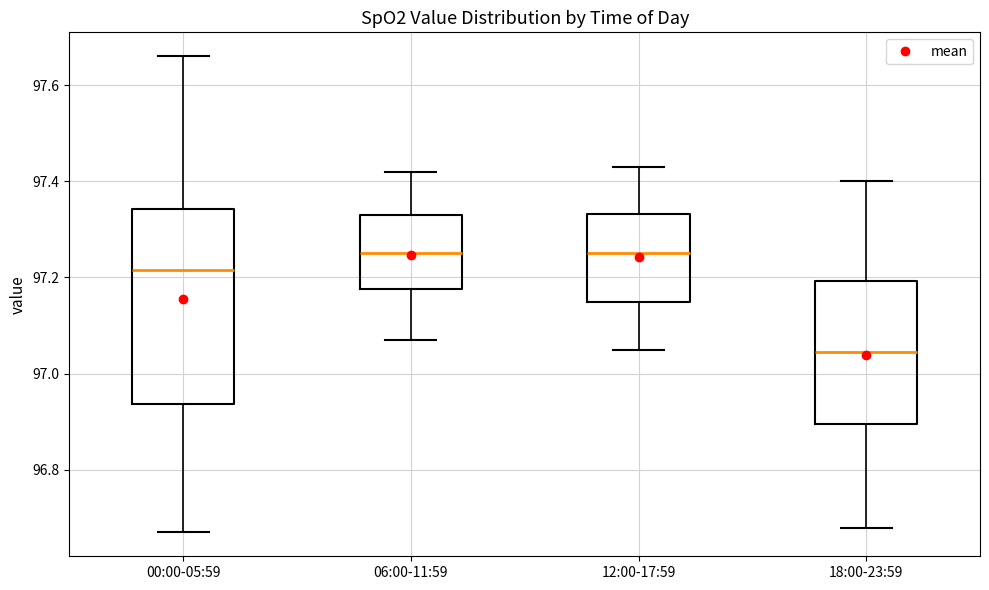

Comparing the boxes themselves (not the whiskers), which one is the tallest?

00:00-05:59